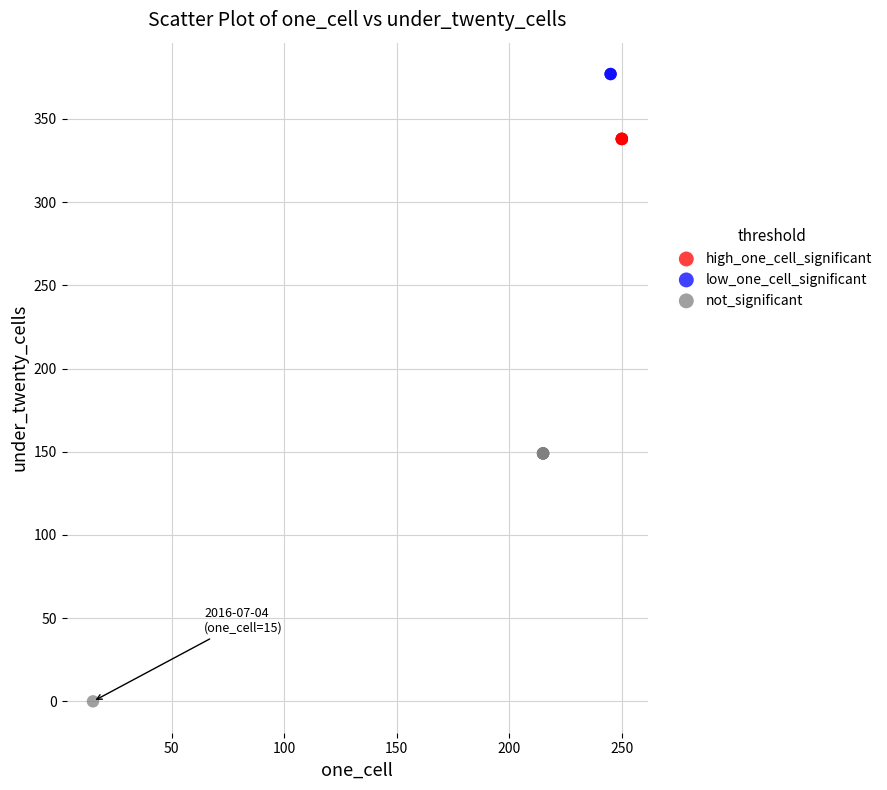

What are all the series names shown in the legend?

high_one_cell_significant, low_one_cell_significant, not_significant